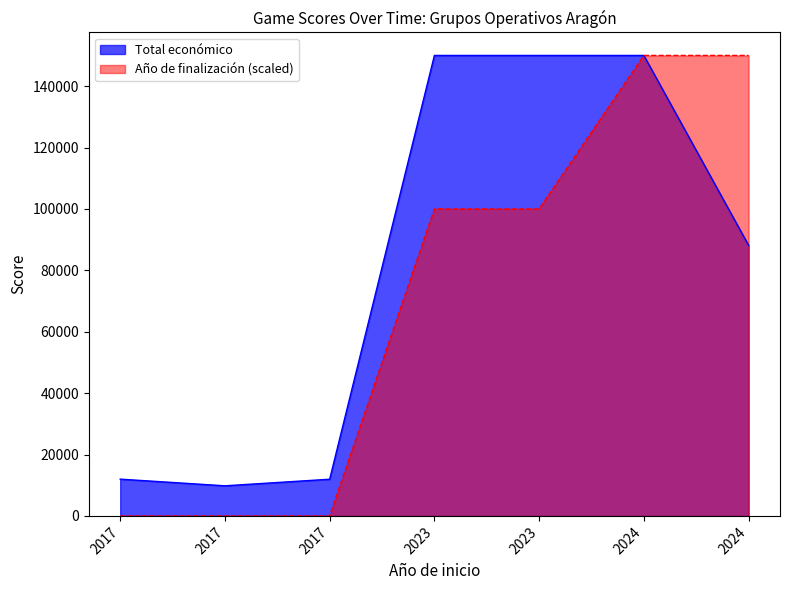

What is the smallest value displayed?

0